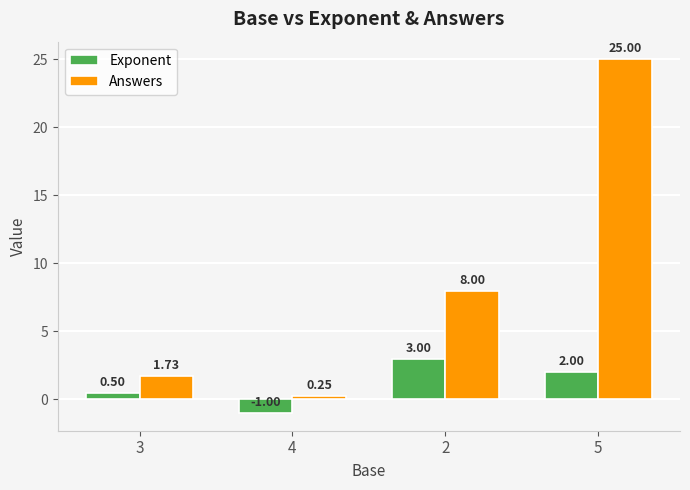

How many data points does each series have?

4